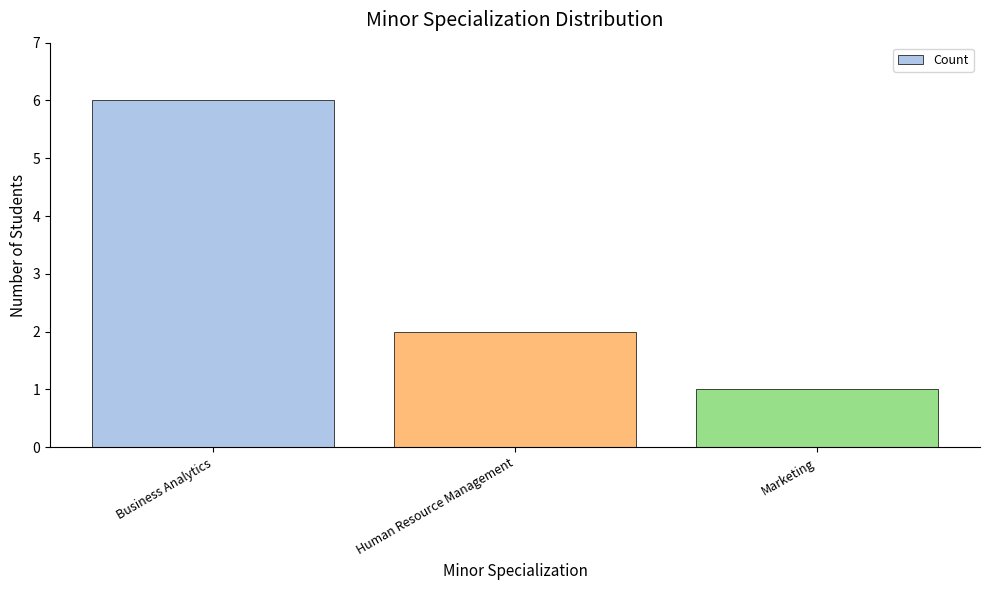

What is the difference between the maximum and minimum values?

5